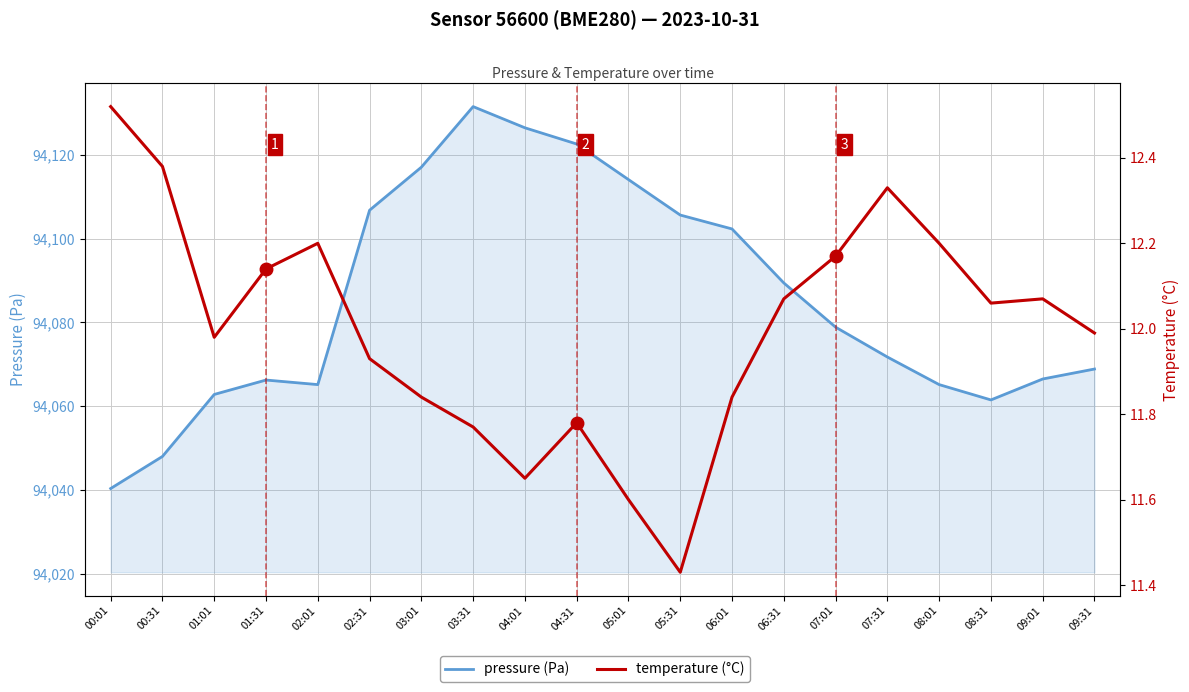

What position from the right is 05:01?

10